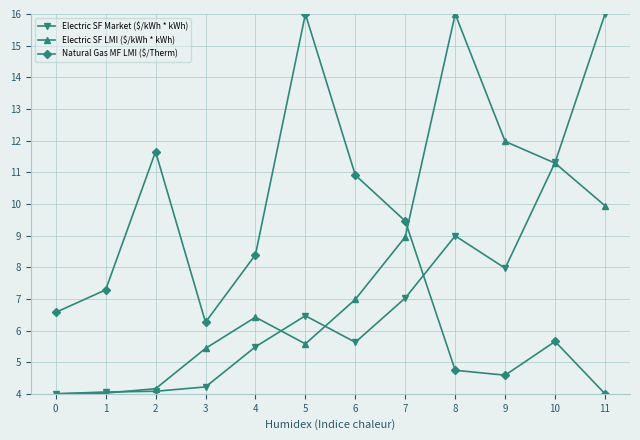

What value does the Electric SF LMI ($/kWh * kWh) series have at 5?

5.6